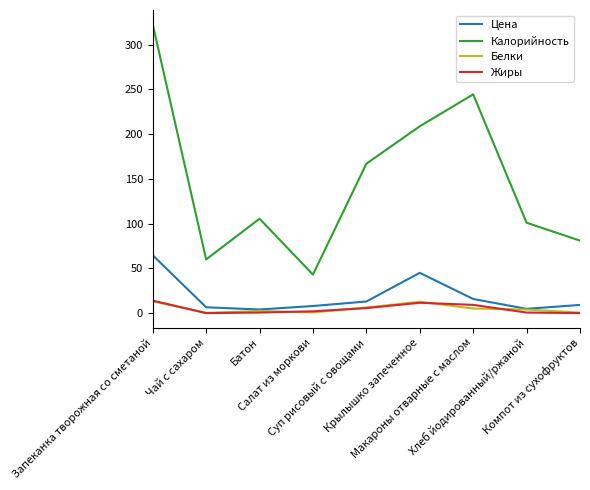

True or false: Жиры and Калорийность cross at least once.

False